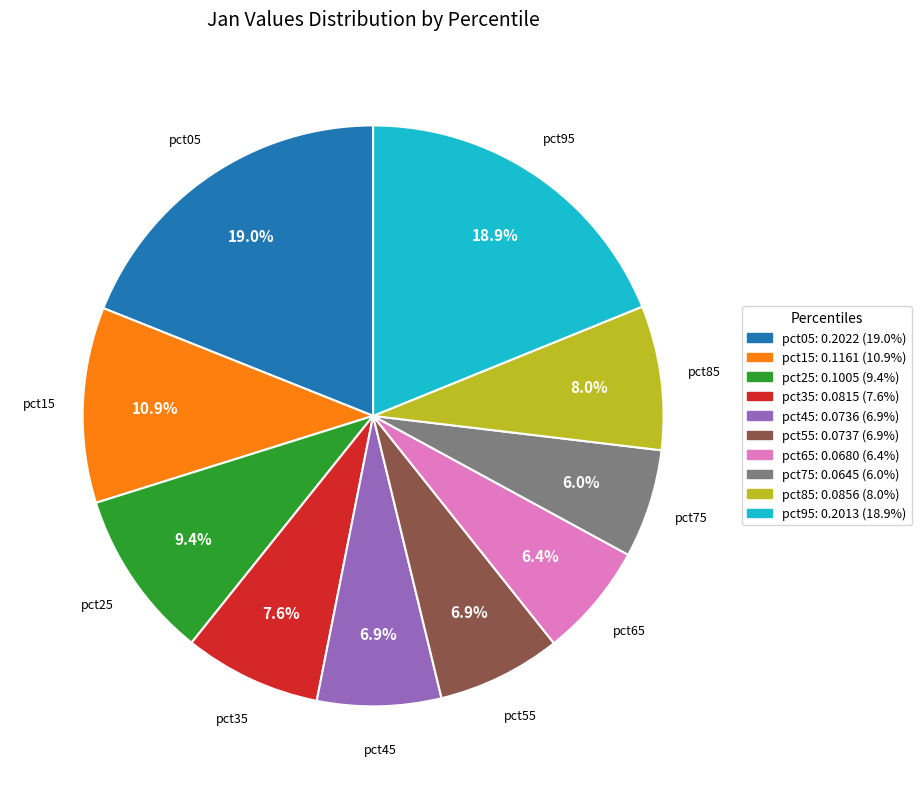

Is there a majority slice in this chart?

No